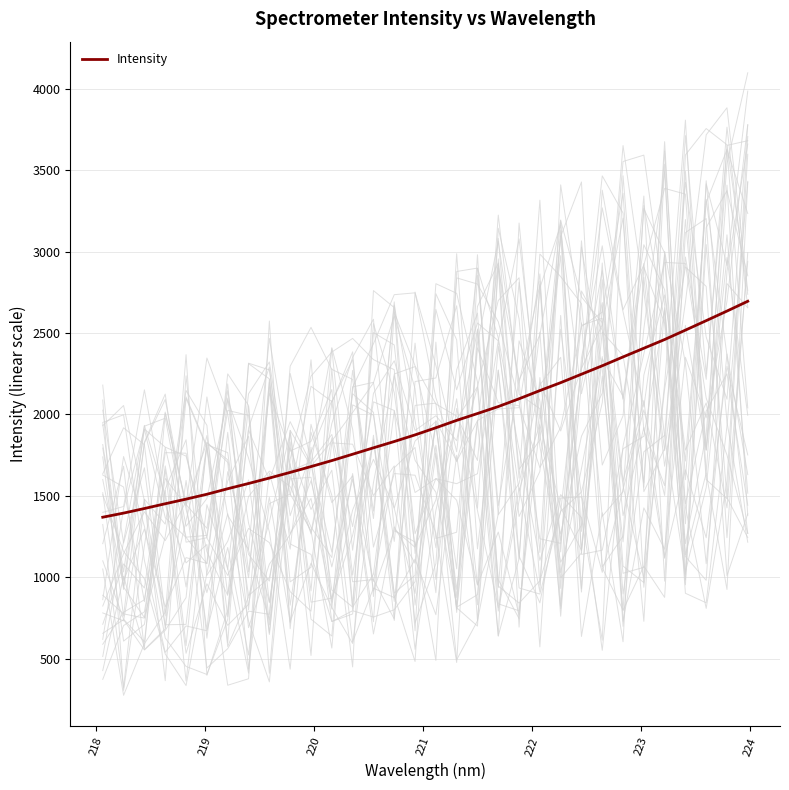

Reading right to left, transcribe all the data shown in this chart.

2695.0	2634.8	2575.9	2517.7	2459.9	2406.4	2353.0	2298.7	2246.9	2195.0	2146.4	2096.0	2048.1	2005.3	1963.4	1917.8	1874.1	1833.4	1794.6	1755.3	1716.2	1679.4	1643.7	1609.0	1575.5	1543.3	1509.4	1479.5	1451.1	1421.8	1393.7	1368.3